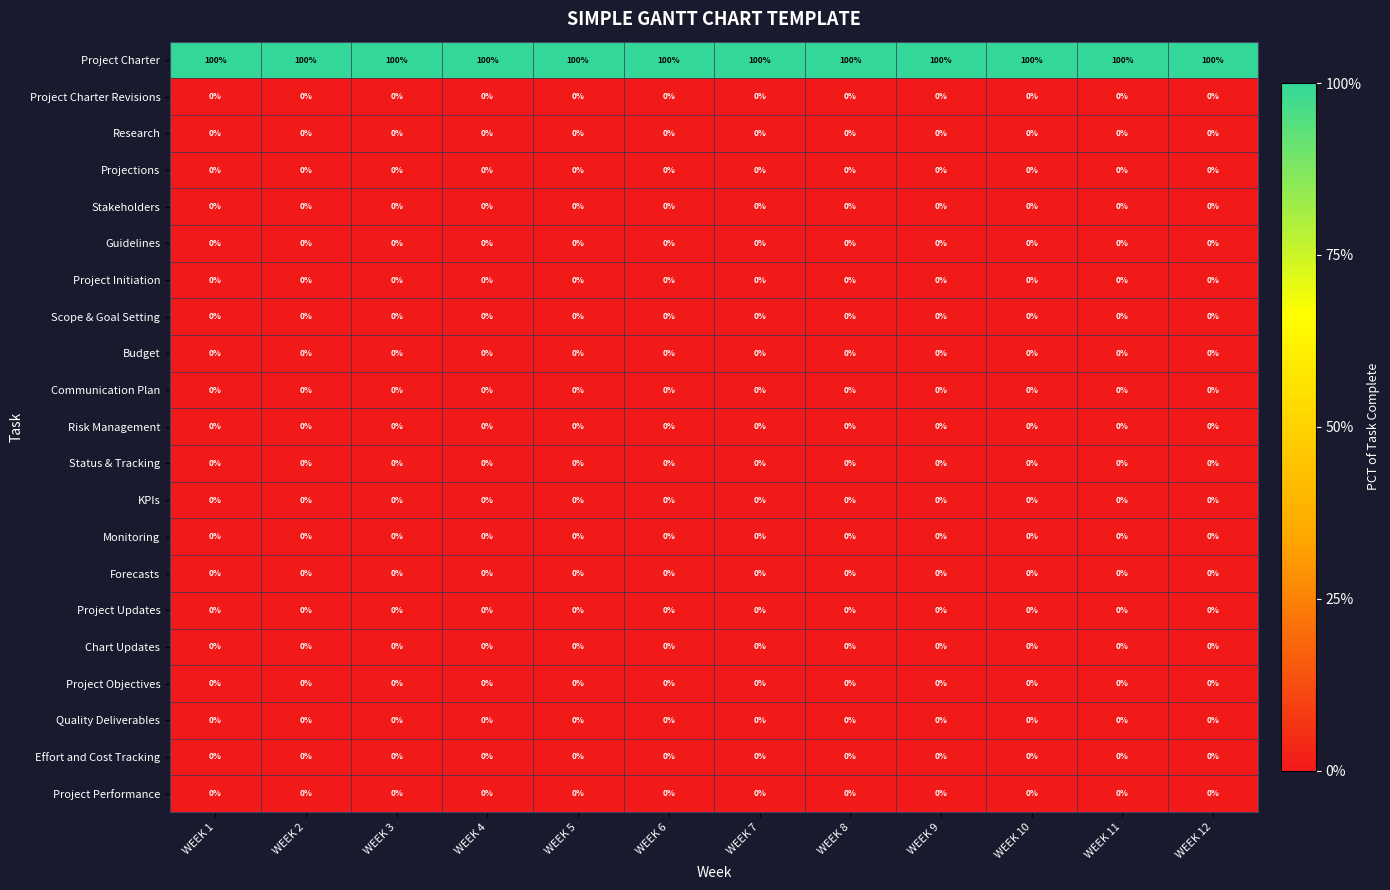

At how many categories does at least one series exceed 96?

12